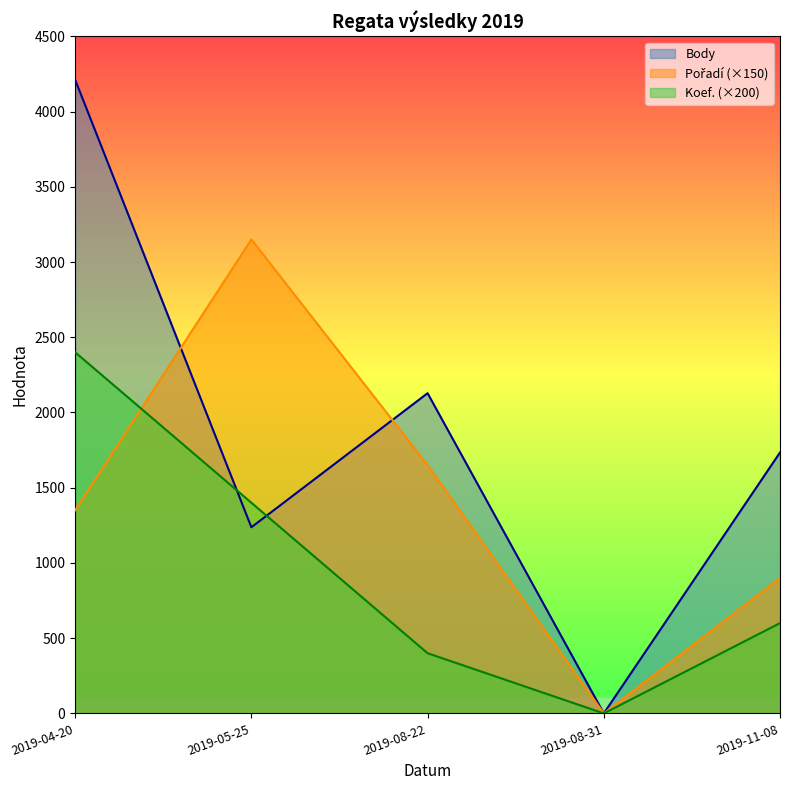

Rank the series by their average value, from lowest to highest.

Koef., Pořadí, Body